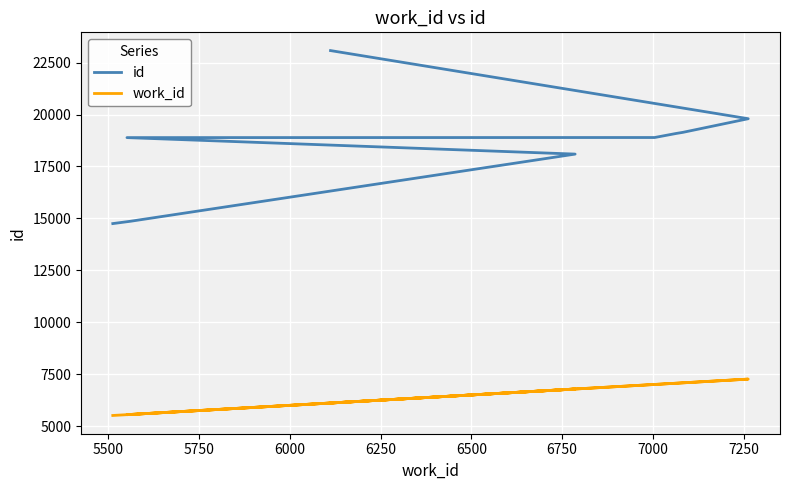

How many lines are shown in the chart?

2